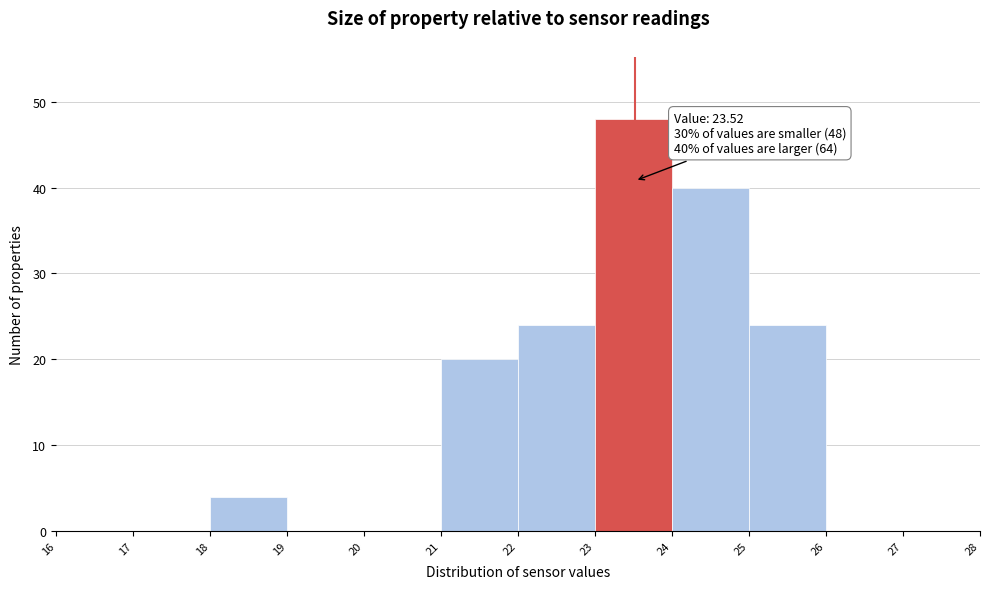

Which range on the x-axis has the tallest bar?

23 to 24